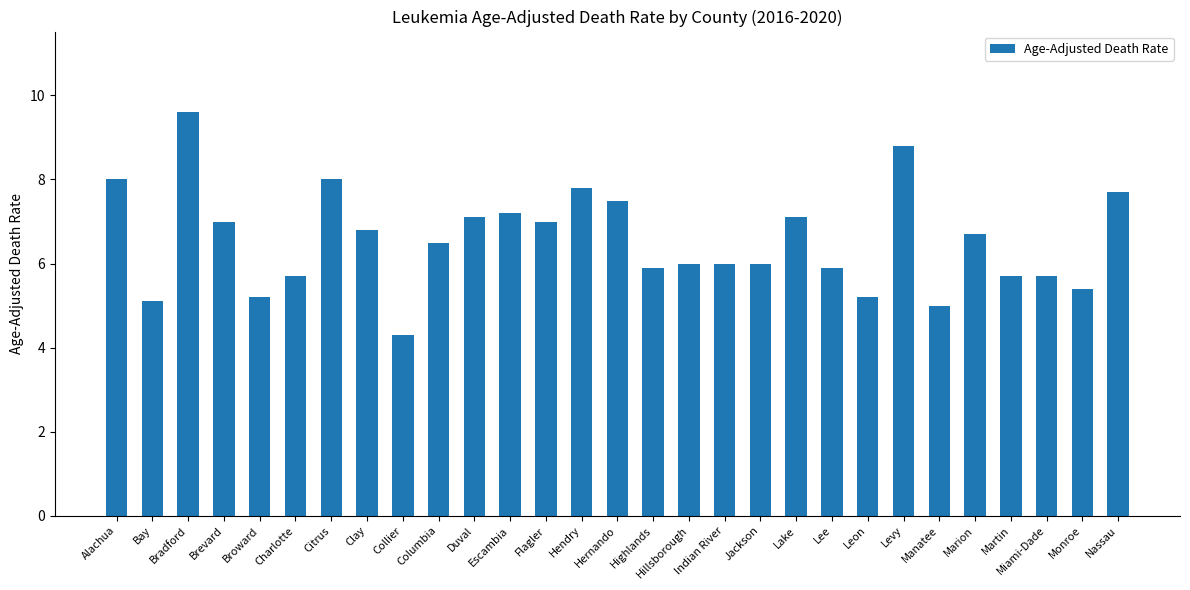

Is it true that the value at Manatee is 5.0?

True